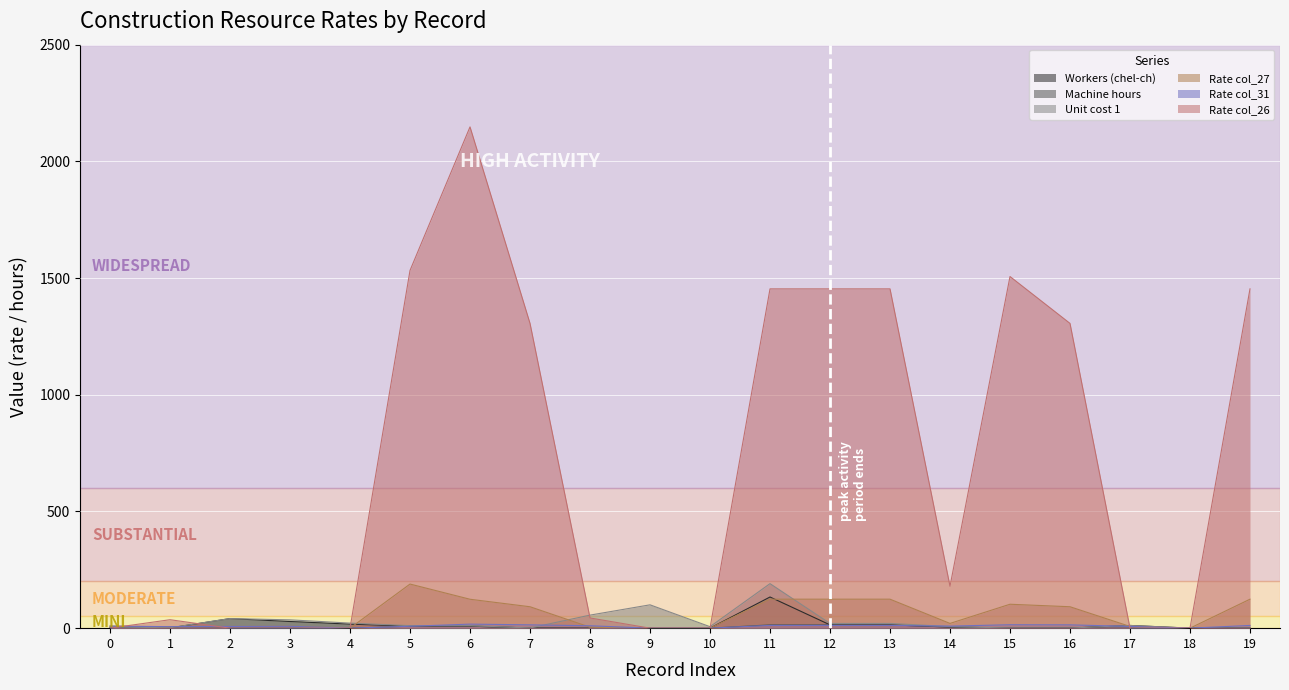

Is the value of Machine hours at 6 greater than the value of Rate col_26 at 2?

Yes